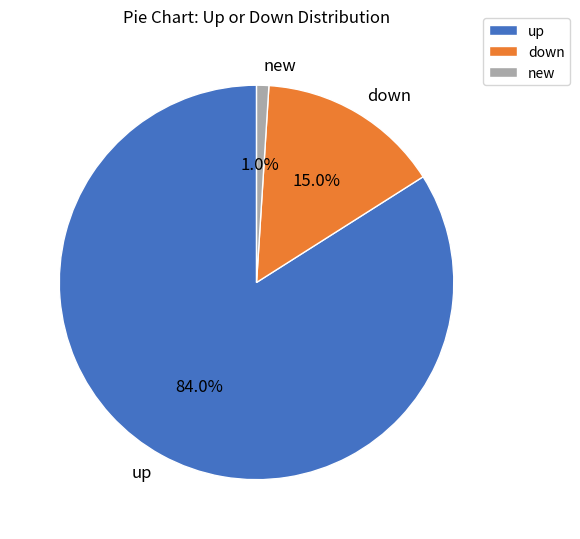

To the nearest percent, what is the average slice percentage?

33%